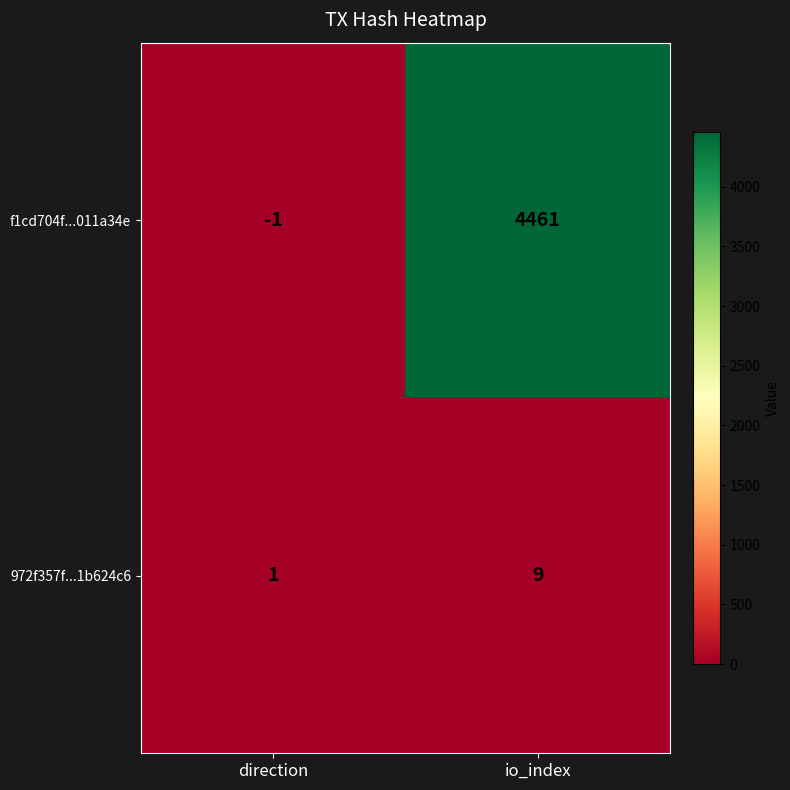

List the labels in order of f1cd704f...011a34e value, largest first.

io_index, direction